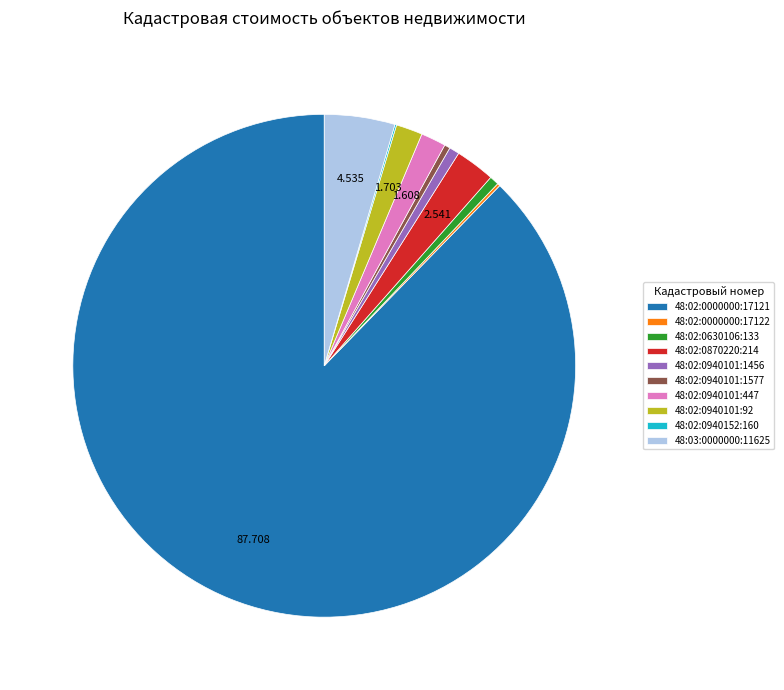

What is the largest slice in the pie chart?

48:02:0000000:17121